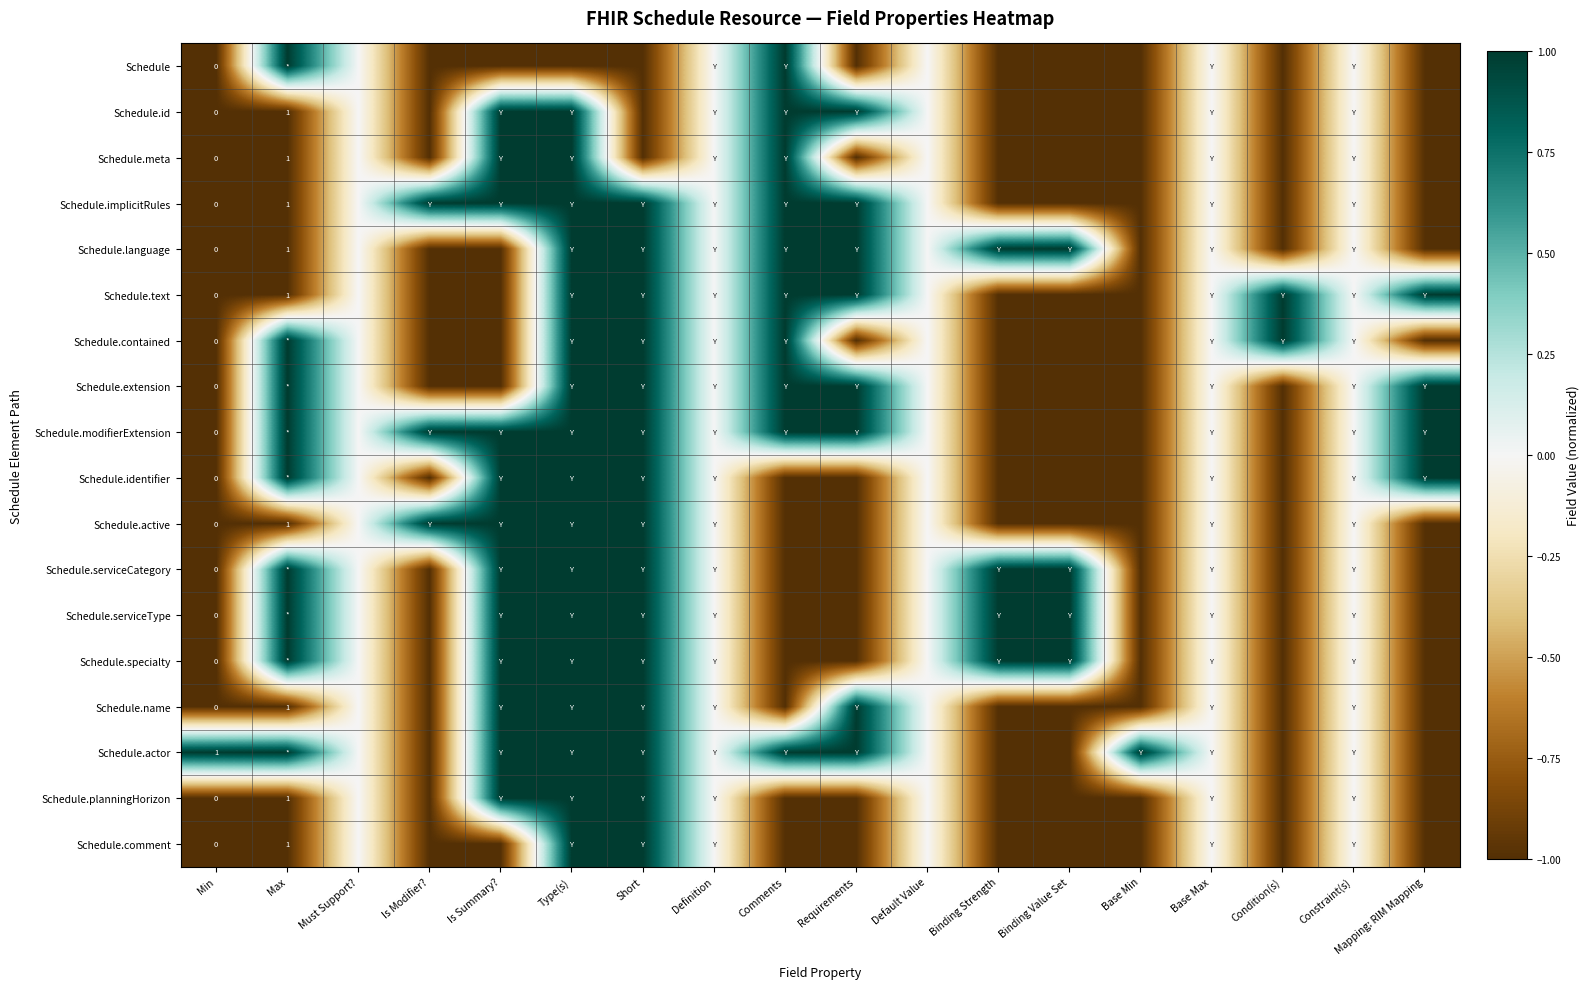

Is it true that Schedule.active equals 1 at Max?

True